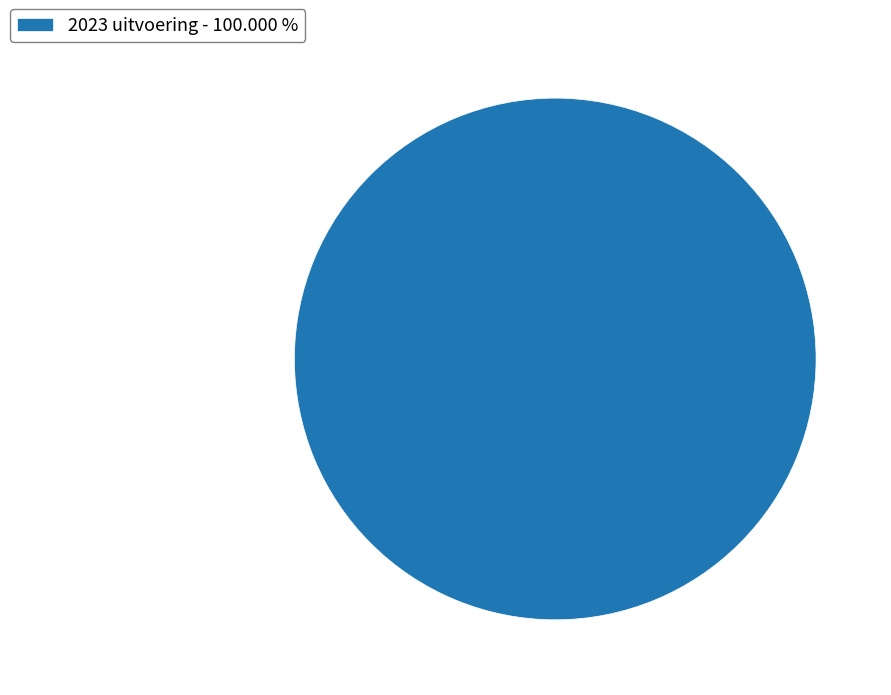

Rank the categories by value from highest to lowest.

2023 uitvoering - 100.000 %